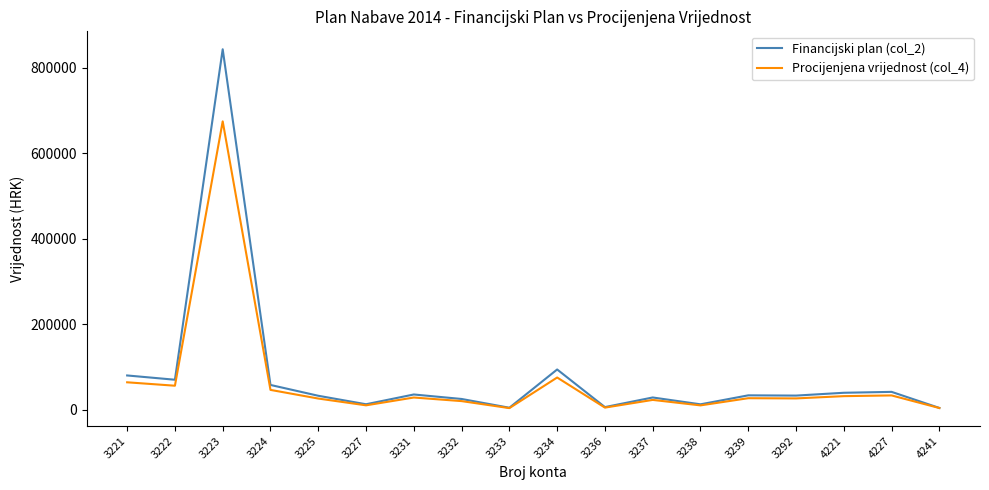

Which series has the widest spread of values?

Financijski plan (col_2)